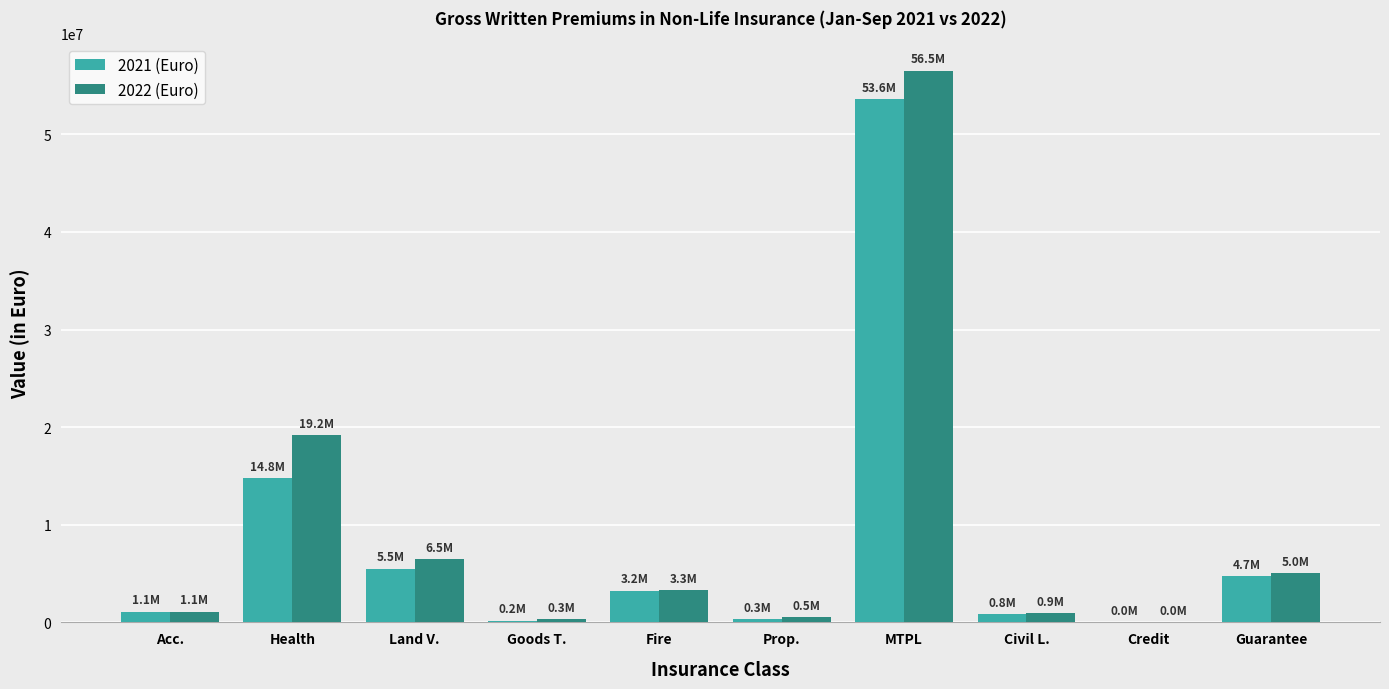

What is the highest value of the 2021 (Euro) series?

53567599.4